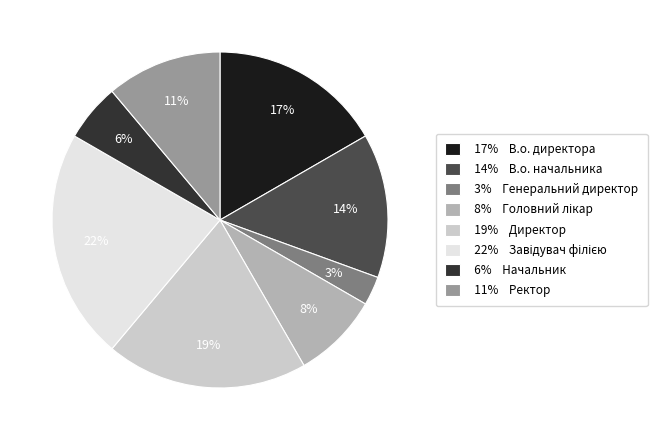

Is there a majority slice in this chart?

No